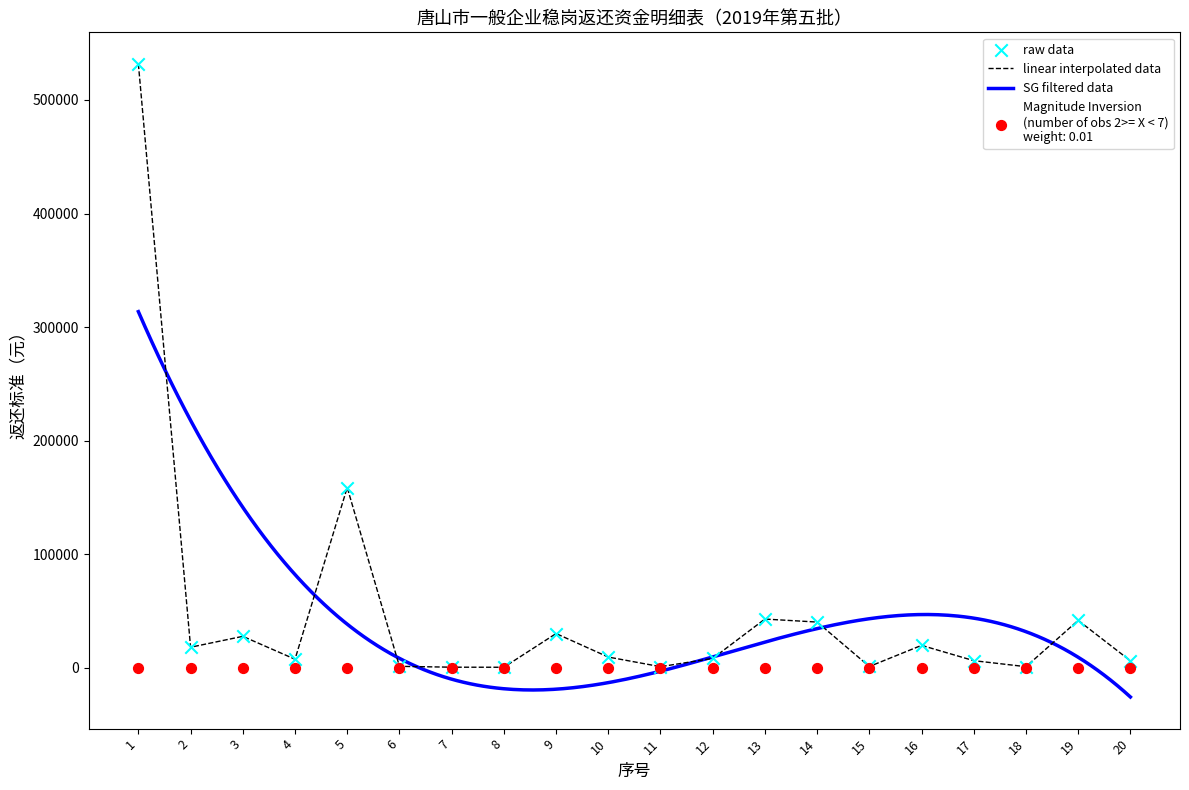

What is the change in value from 7 to 16?

+19213.8